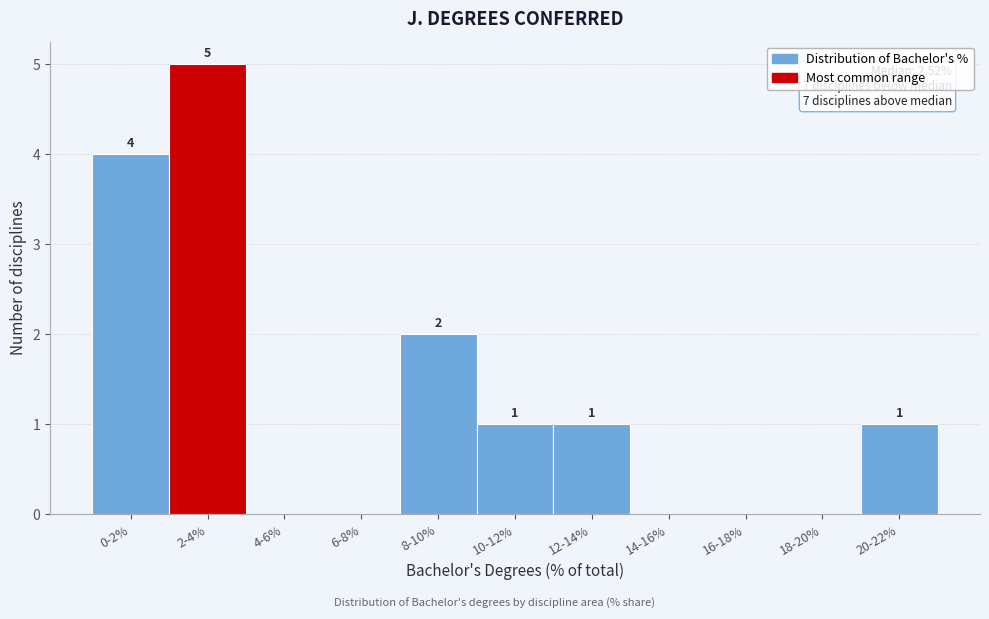

Reading right to left, extract all data points from this chart.

20-22%=1	18-20%=0	16-18%=0	14-16%=0	12-14%=1	10-12%=1	8-10%=2	6-8%=0	4-6%=0	2-4%=5	0-2%=4